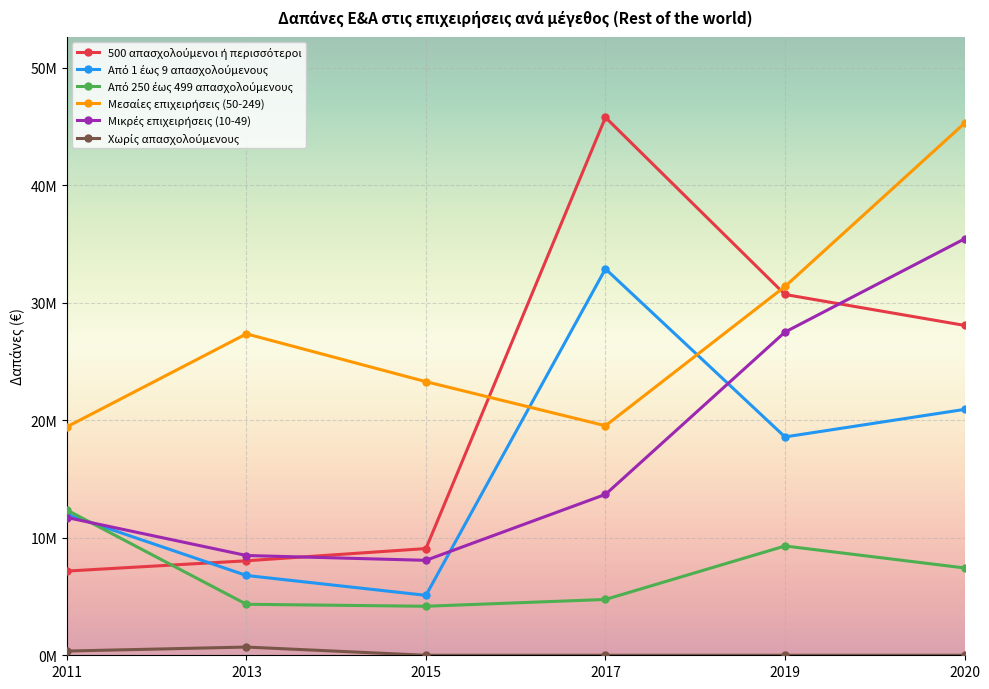

Reading left to right, list all the values displayed in this chart.

500 απασχολούμενοι ή περισσότεροι: 7165000	8040000	9080000	45770000	30700000	28070000
Από 1 έως 9 απασχολούμενους: 11985000	6790000	5100000	32880000	18580000	20920000
Από 250 έως 499 απασχολούμενους: 12358000	4340000	4170000	4750000	9300000	7430000
Μεσαίες επιχειρήσεις (50-249): 19437000	27350000	23280000	19530000	31380000	45270000
Μικρές επιχειρήσεις (10-49): 11722000	8490000	8080000	13690000	27500000	35430000
Χωρίς απασχολούμενους: 358000	700000	0	0	0	0